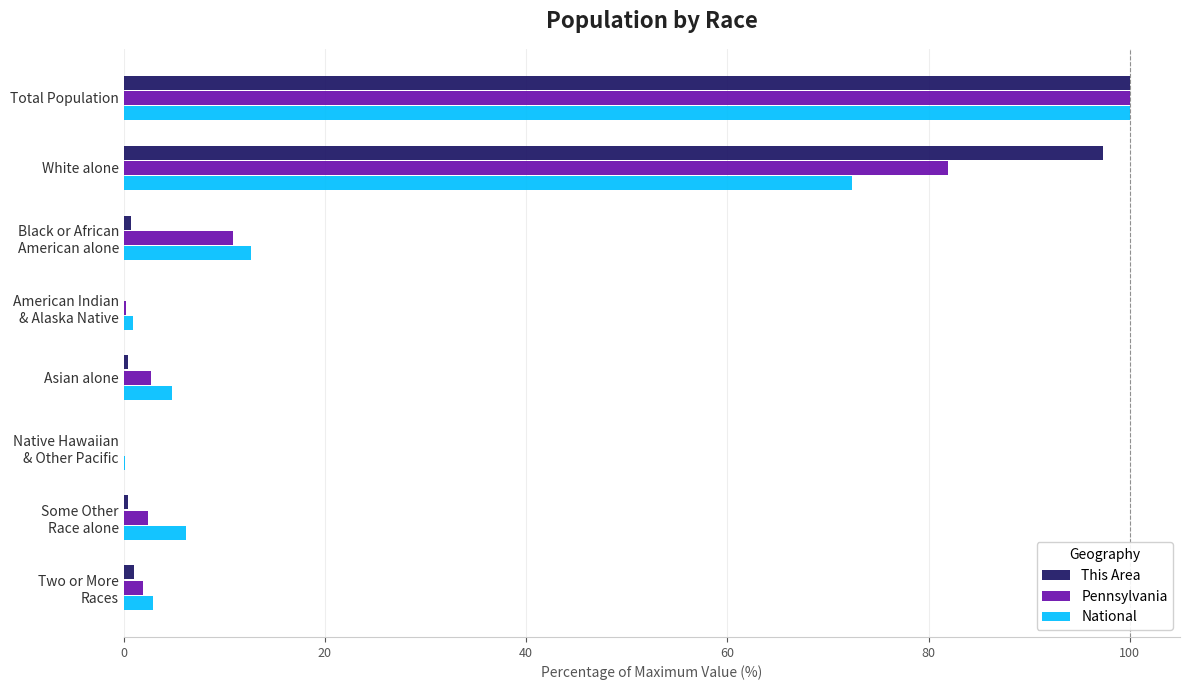

What is the sum of all National values?

200.0